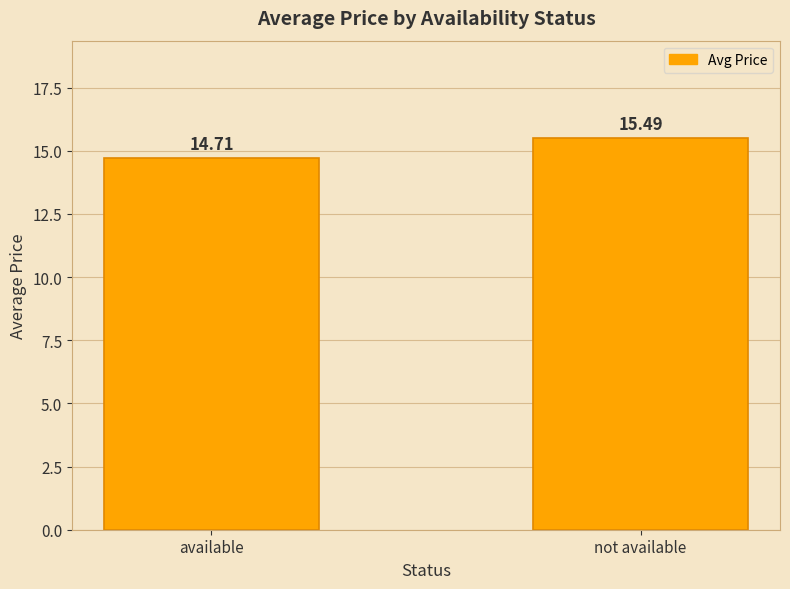

What is the value of the 1st bar from the left?

14.7